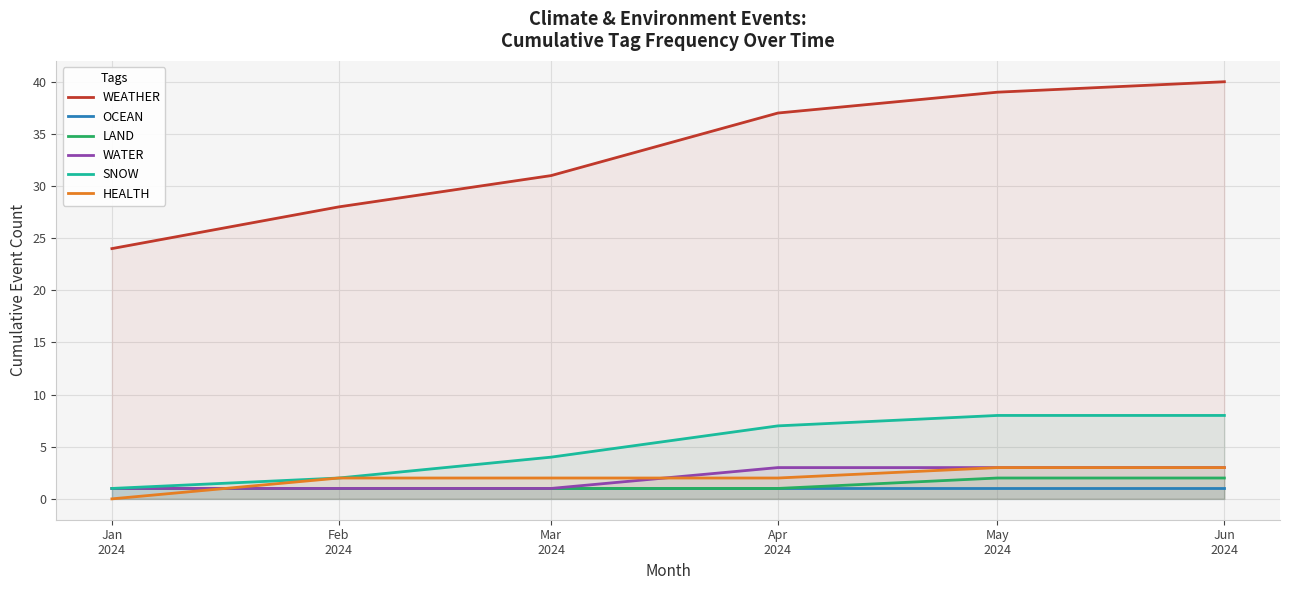

Reading left to right, what are all the values shown in this chart?

WEATHER: 24	28	31	37	39	40
OCEAN: 1	1	1	1	1	1
LAND: 1	1	1	1	2	2
WATER: 1	1	1	3	3	3
SNOW: 1	2	4	7	8	8
HEALTH: 0	2	2	2	3	3